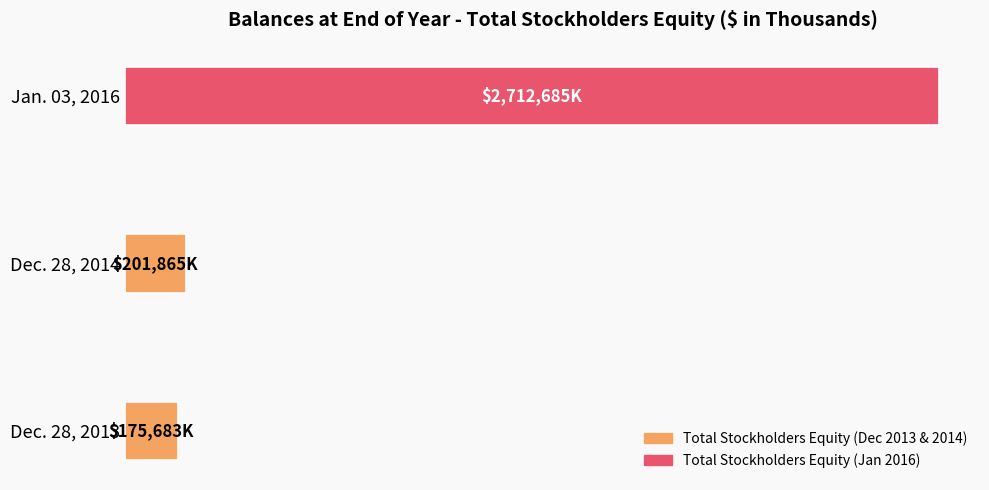

Does the chart contain stacked bars?

No